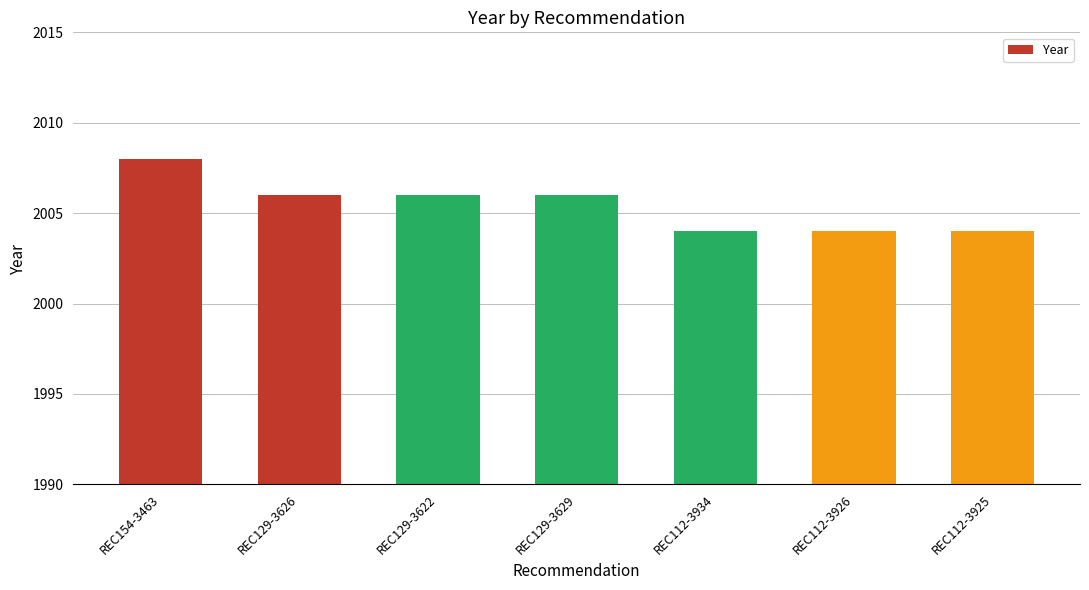

What is the value of the 7th bar from the left?

2004